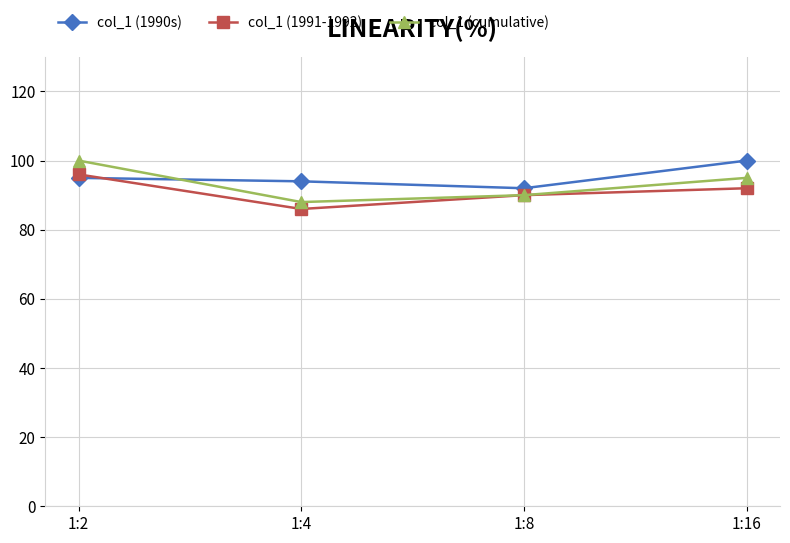

At which label does col_1 (1990s) reach its minimum?

1:8